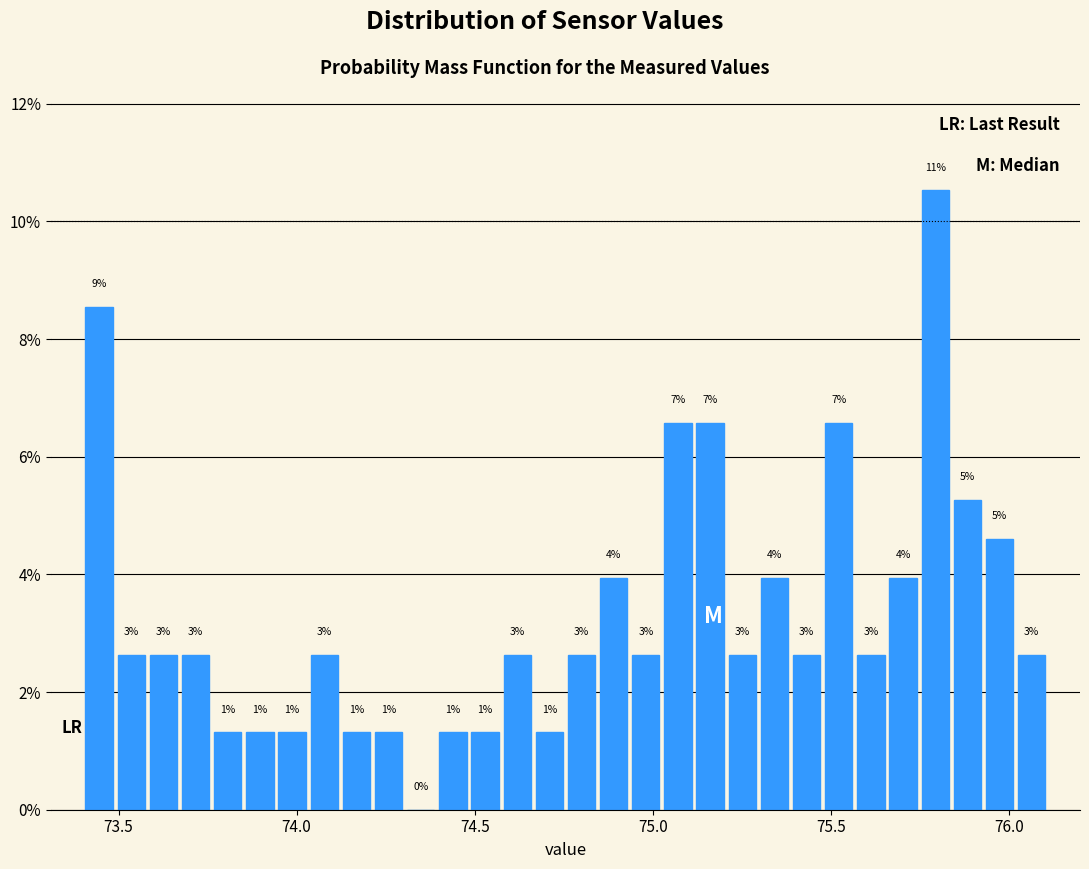

Read against the x-axis, roughly where is the centre of the tallest bar?

75.80